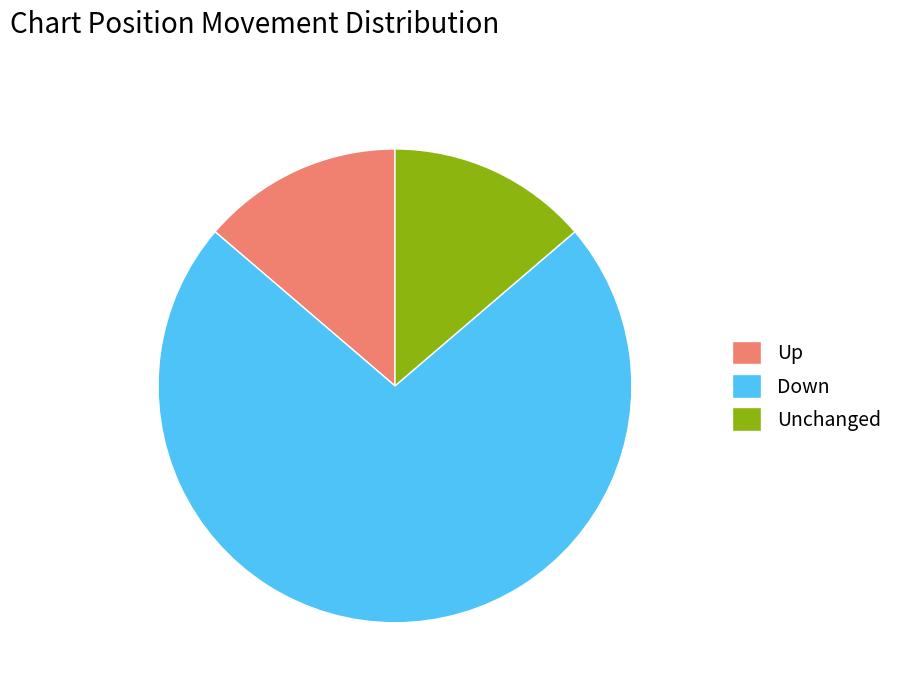

Which category accounts for the majority?

Down